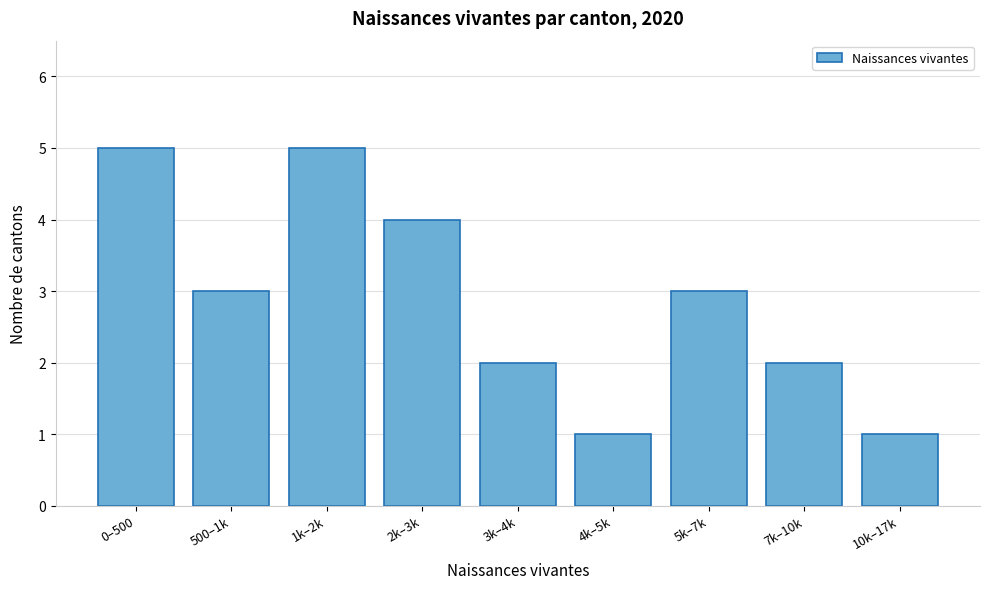

Reading left to right, list all the values displayed in this chart.

5	3	5	4	2	1	3	2	1